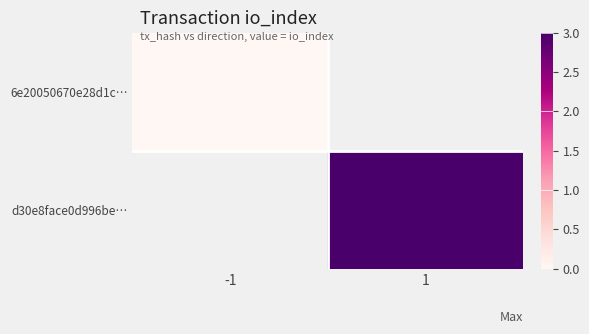

Is the value of d30e8face0d996be… at 1 greater than the value of 6e20050670e28d1c… at 1?

No